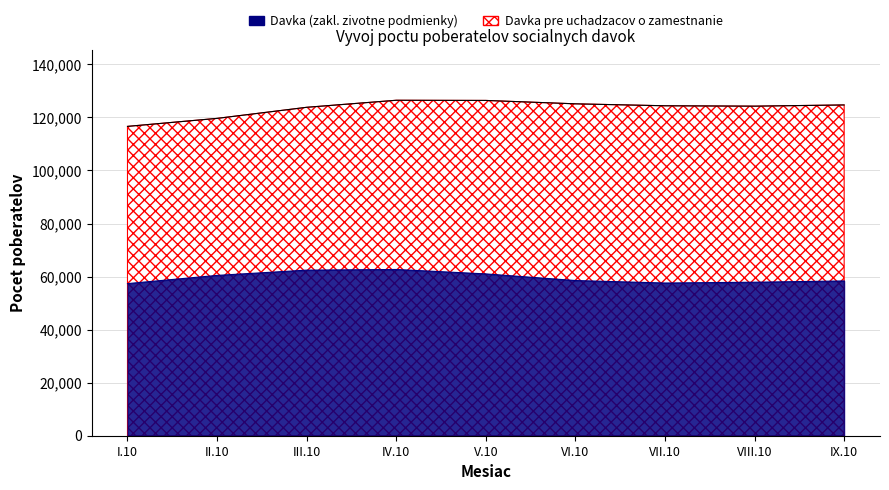

What is the total value across all series at IX.10?

183036